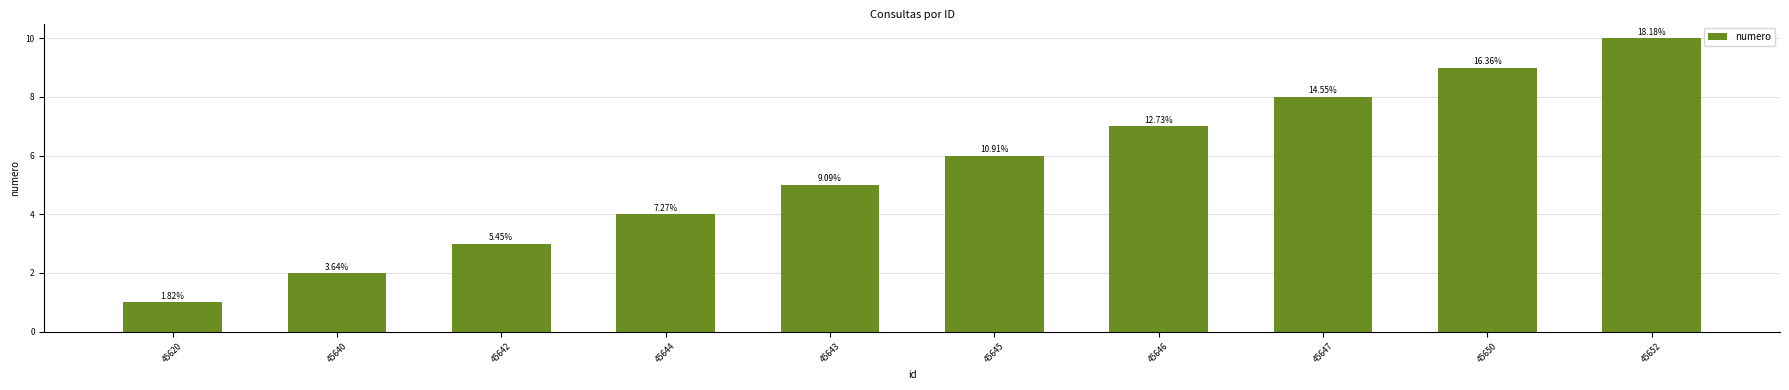

Are the bars horizontal?

No